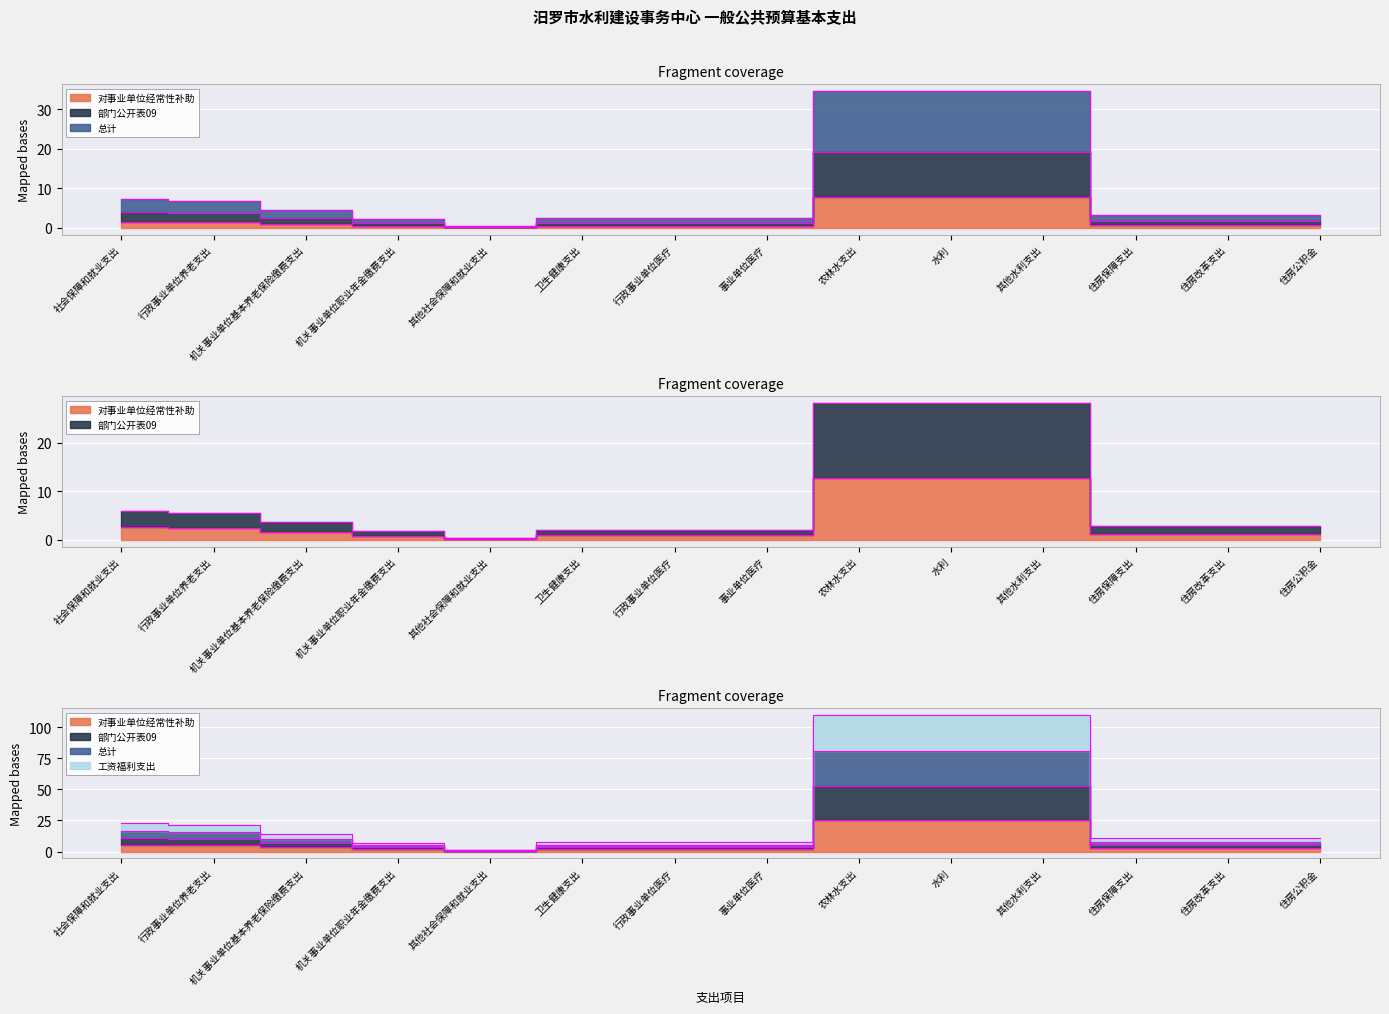

Which series has the widest spread of values?

部门公开表09